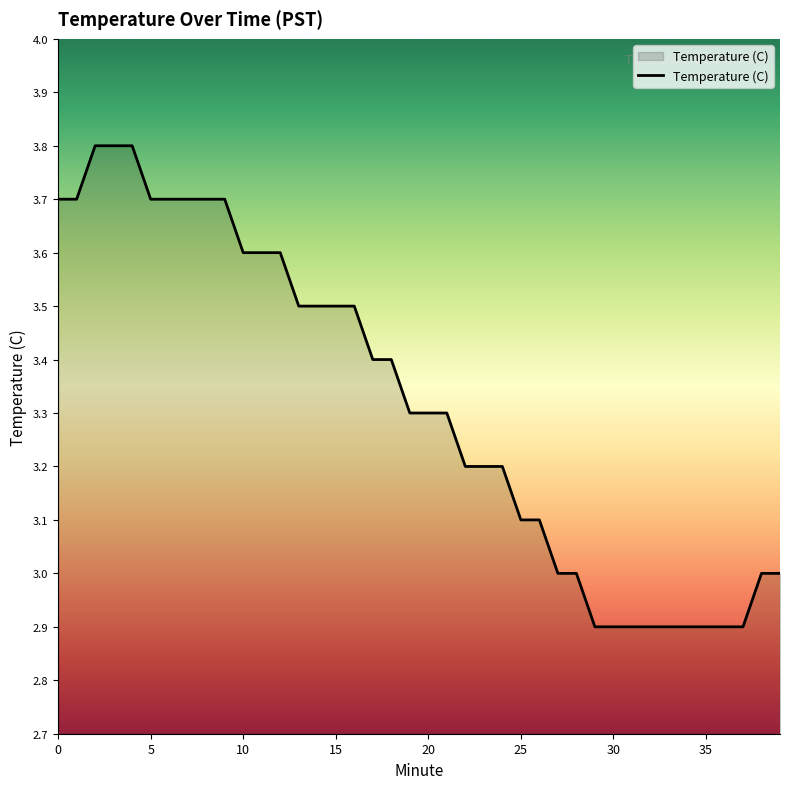

What is the maximum value shown in the chart?

3.8